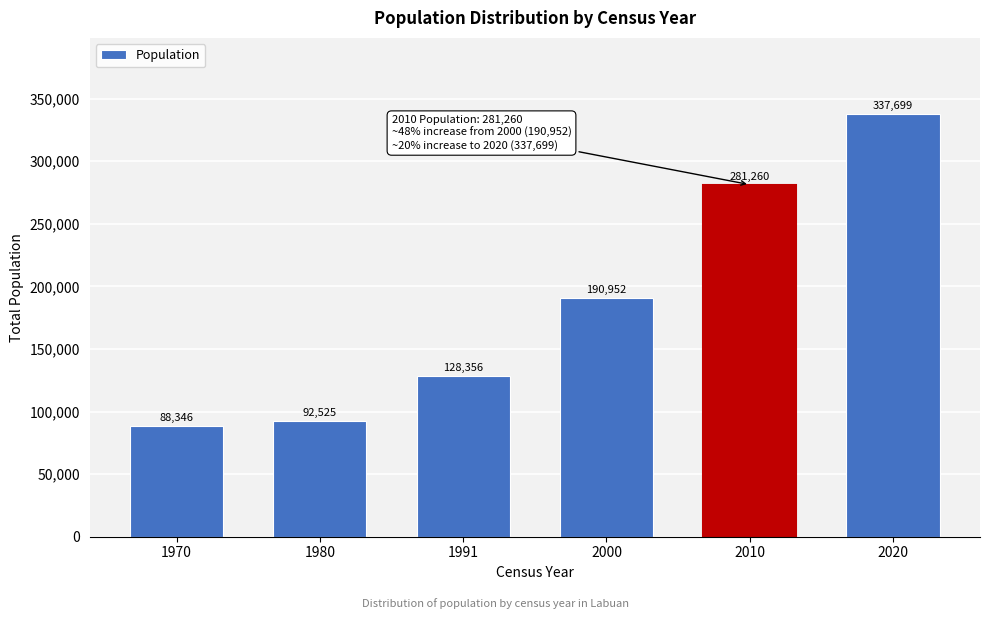

Reading left to right, extract all data points from this chart.

88346	92525	128356	190952	281260	337699